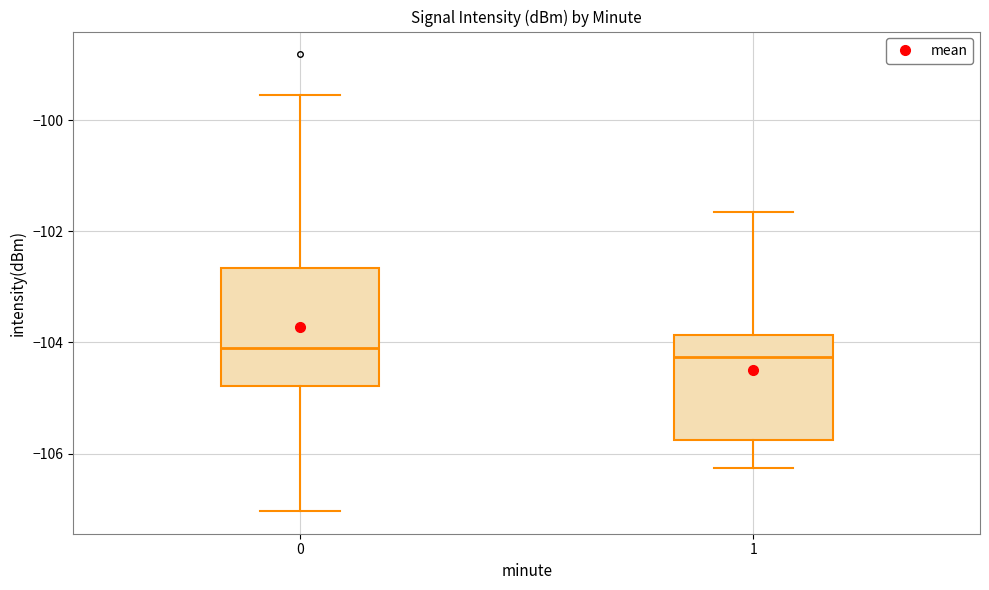

Reading left to right, read every box against the y-axis: the position of its median line, the range the box covers, and the ends of its whiskers. The values are not printed on the chart, so give them approximately, as read against the axis.

0: median -104.2, box -104.8 to -102.6, whiskers -107.0 to -99.6
1: median -104.2, box -105.8 to -103.8, whiskers -106.2 to -101.6